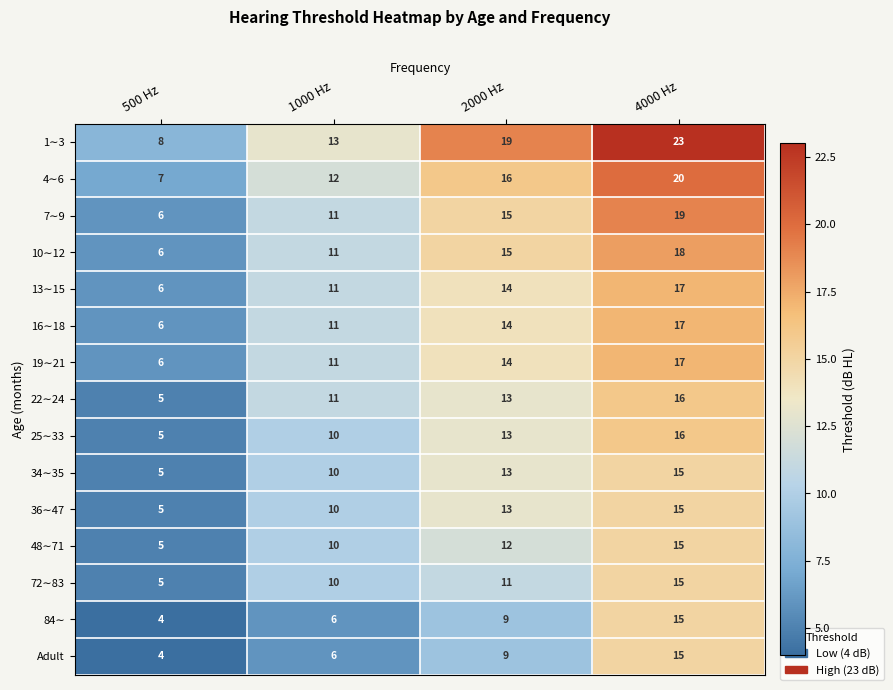

What is the total value across all series at 1000 Hz?

153